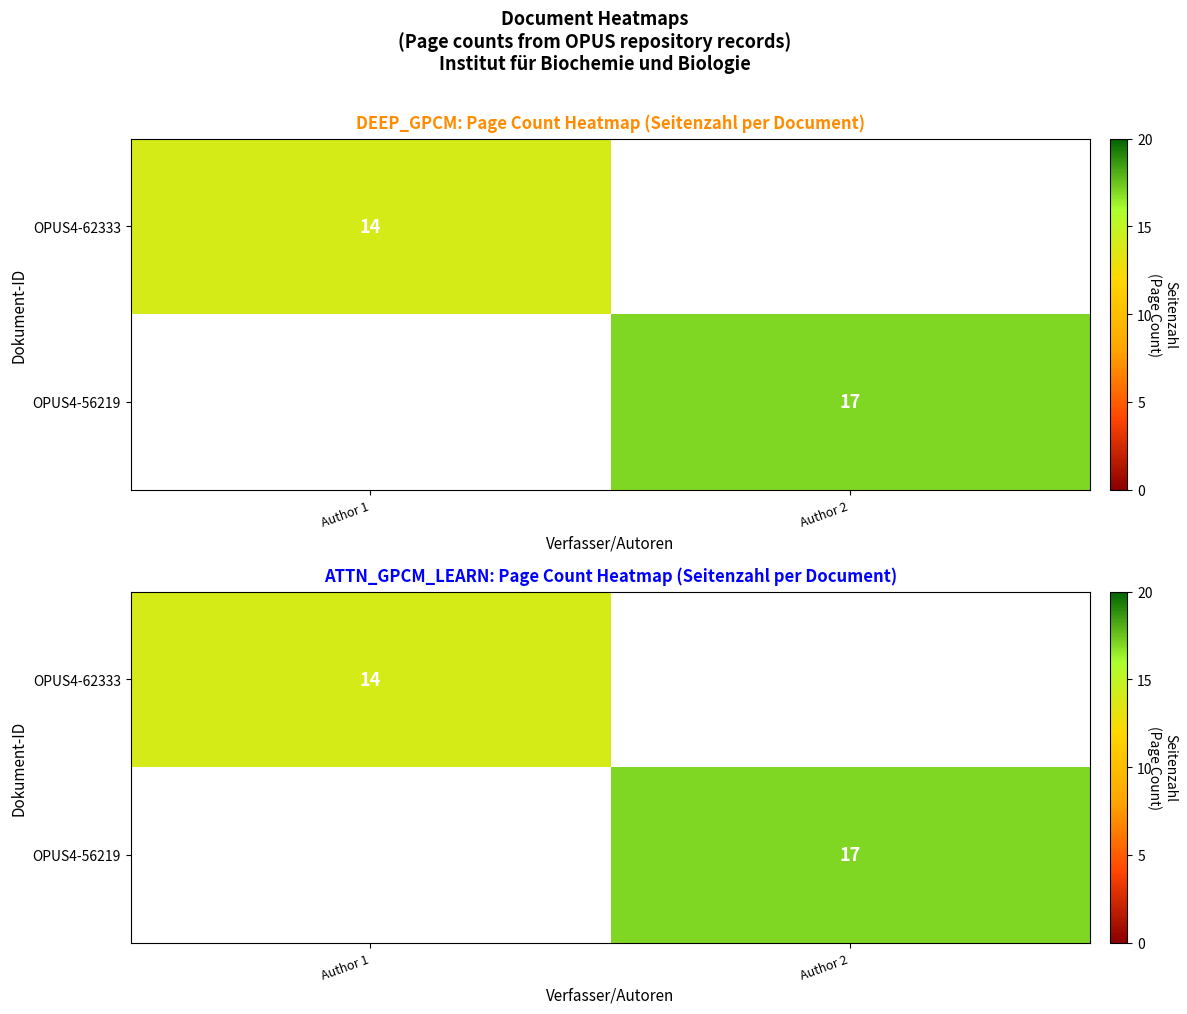

At how many categories does at least one series exceed 16?

1